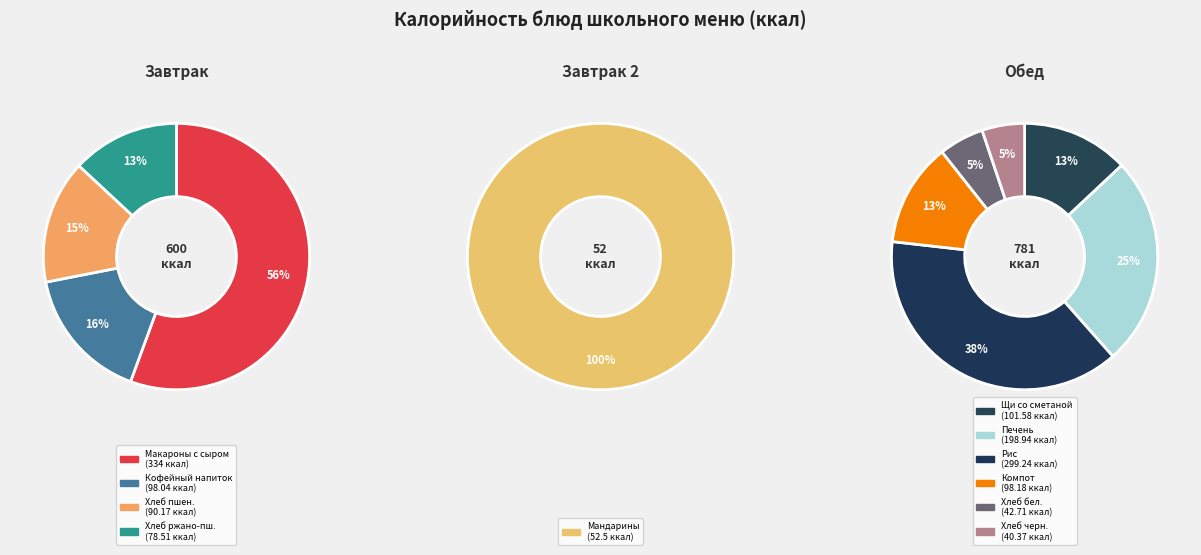

To the nearest percent, what portion does Мандарины свежие represent?

4%